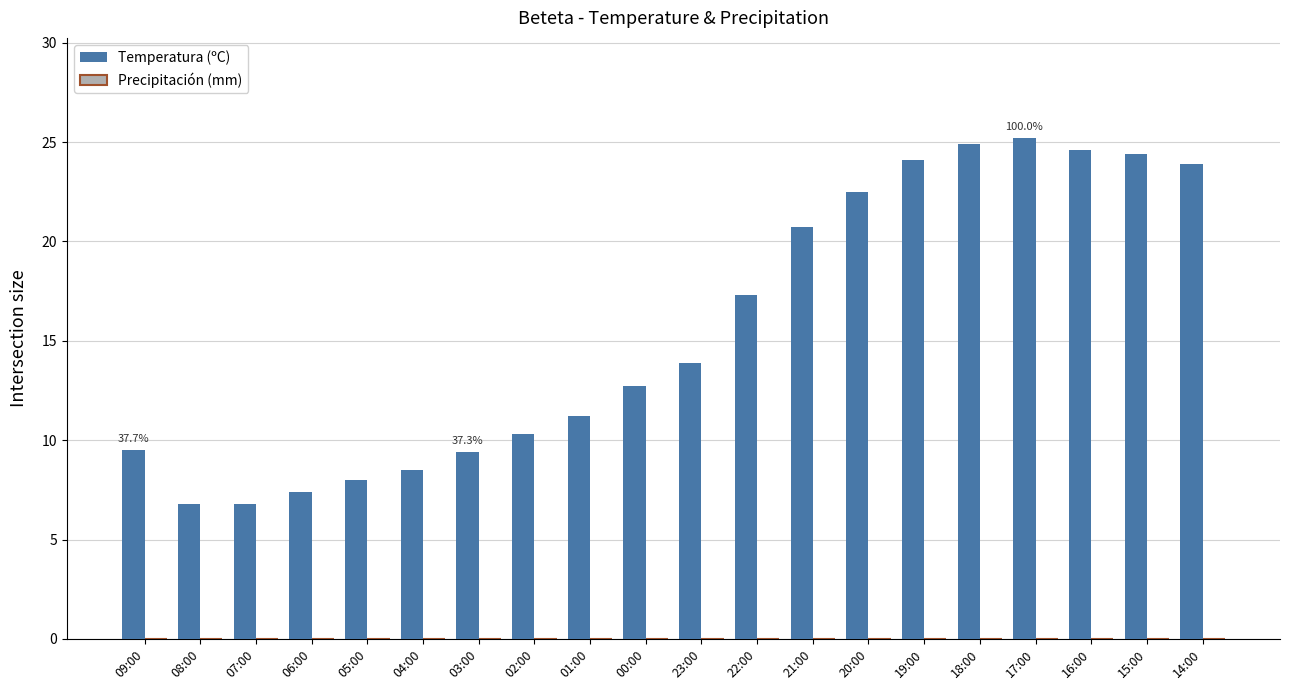

The value at 06:00 is 10.4. True or false?

False